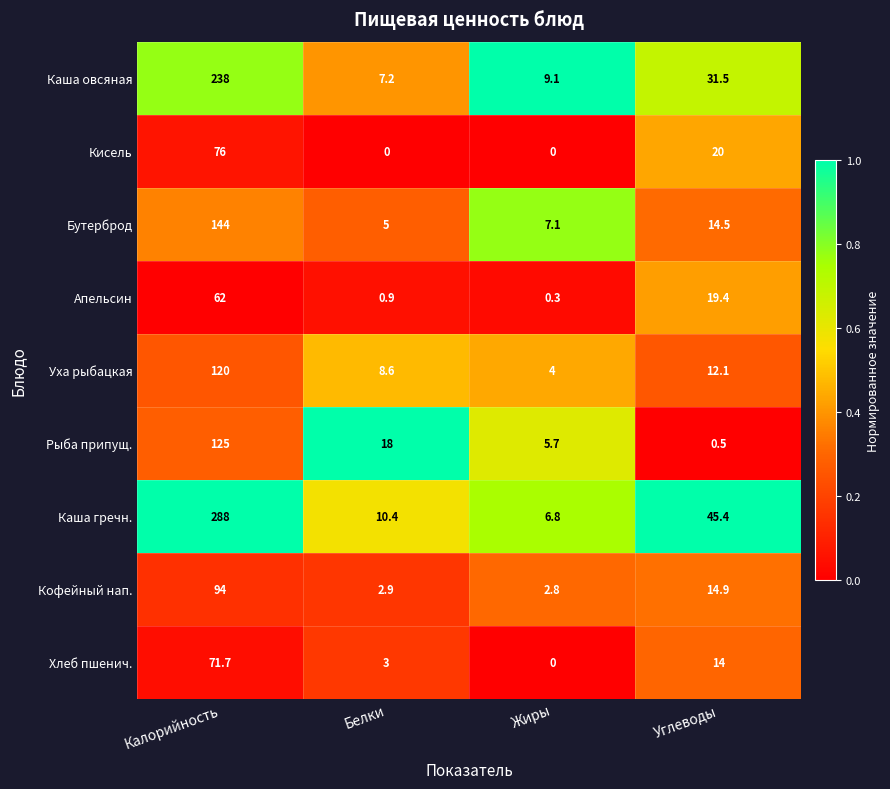

What is the difference between the Уха рыбацкая values at Калорийность and Жиры?

116.0